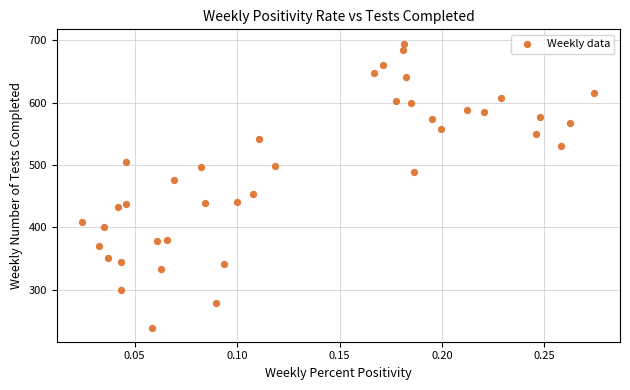

What is the range of Y values (max minus min)?

456